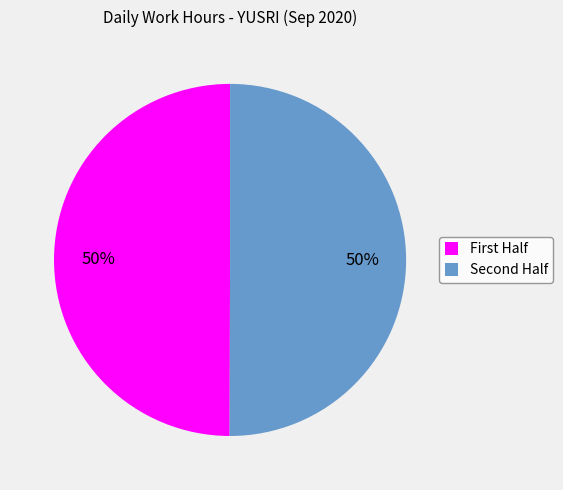

To the nearest percent, what is the difference between the largest and smallest slice percentages?

0%